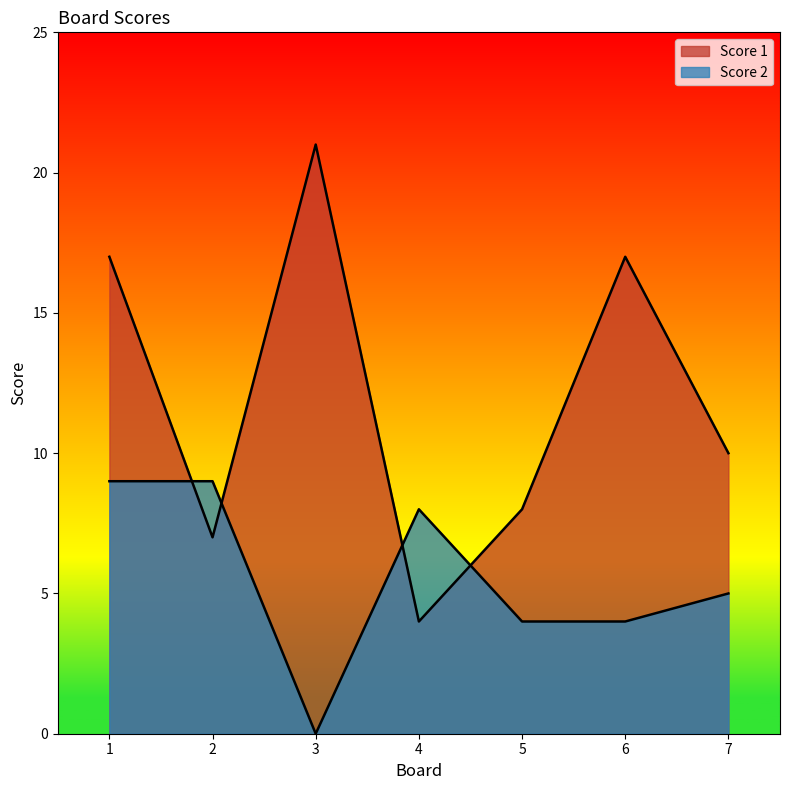

Where is the first local minimum for Score 2?

3